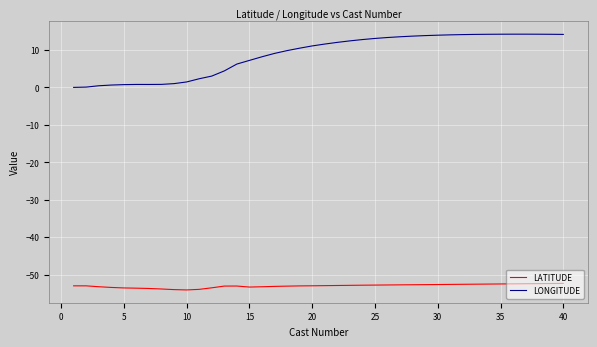

List the series in order of their peak value, lowest first.

LATITUDE, LONGITUDE